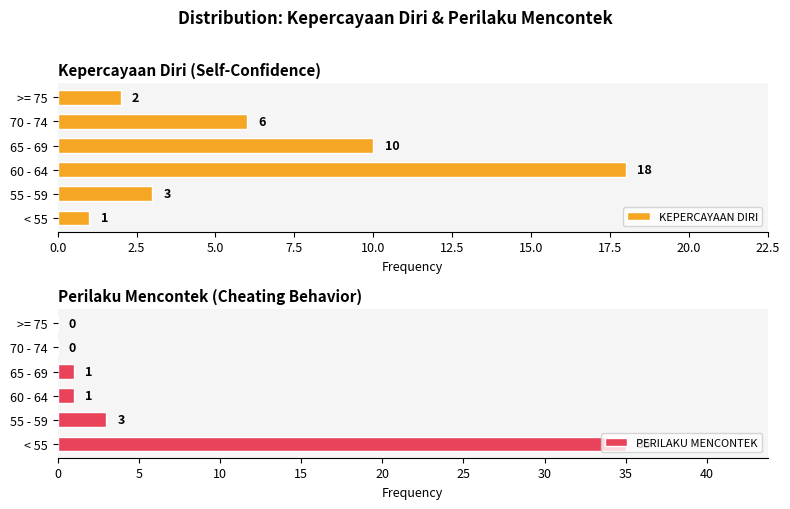

Are the bars horizontal?

Yes